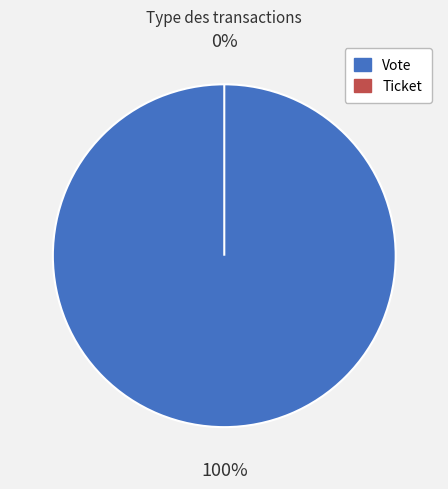

To the nearest percent, what is the difference between the largest and smallest slice percentages?

100%